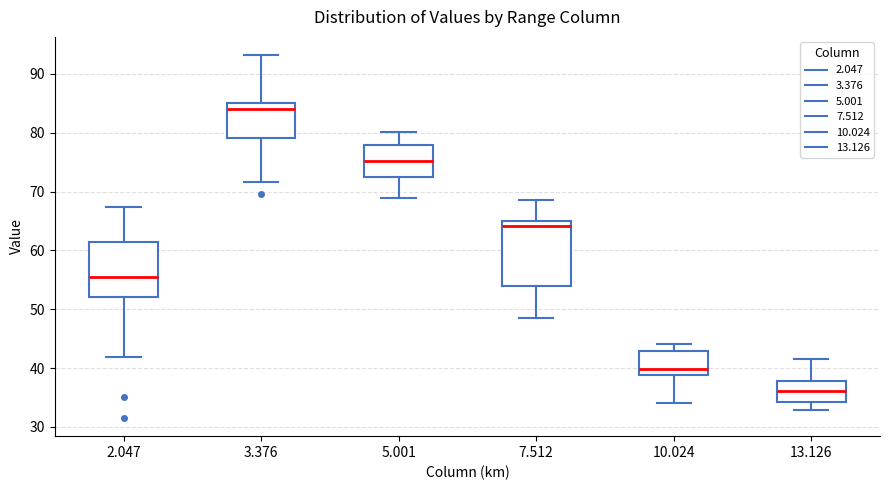

Reading left to right, read every box against the y-axis: the position of its median line, the range the box covers, and the ends of its whiskers. The values are not printed on the chart, so give them approximately, as read against the axis.

2.047: median 55, box 52 to 61, whiskers 42 to 67
3.376: median 84, box 79 to 85, whiskers 72 to 93
5.001: median 75, box 73 to 78, whiskers 69 to 80
7.512: median 64, box 54 to 65, whiskers 49 to 69
10.024: median 40, box 39 to 43, whiskers 34 to 44
13.126: median 36, box 34 to 38, whiskers 33 to 42